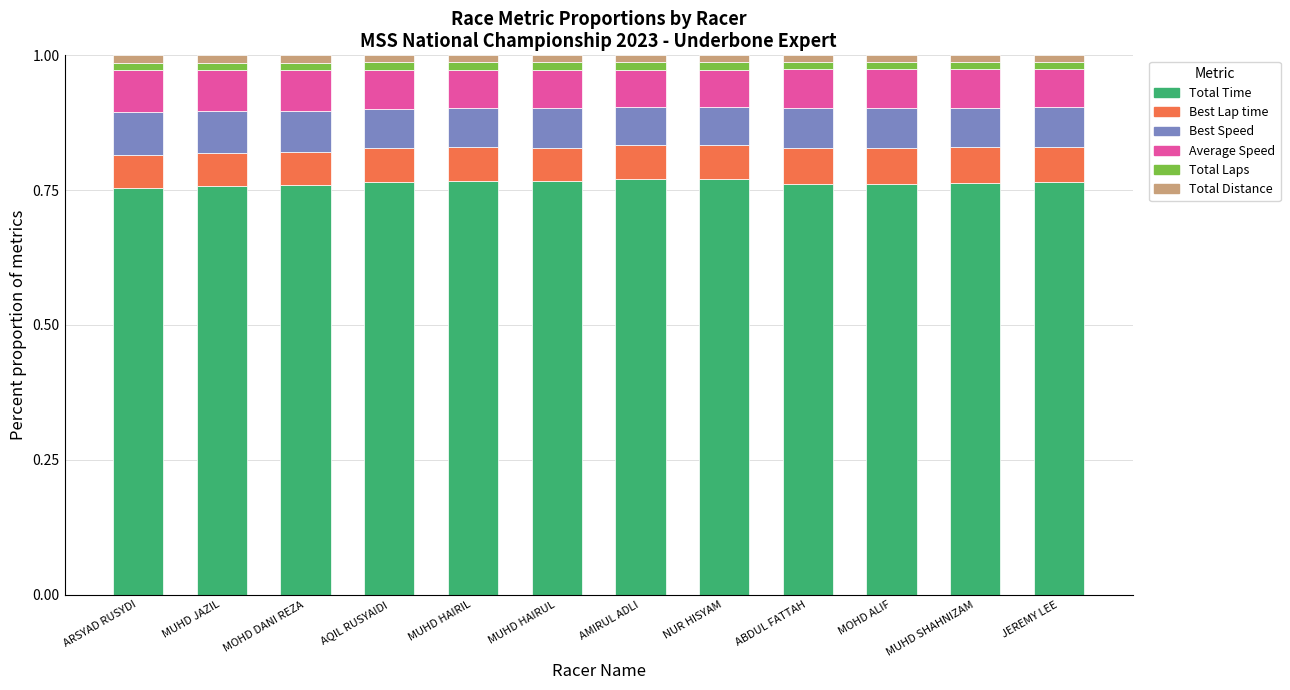

Is it true that Total Time equals 1.0 at MUHD JAZIL?

False